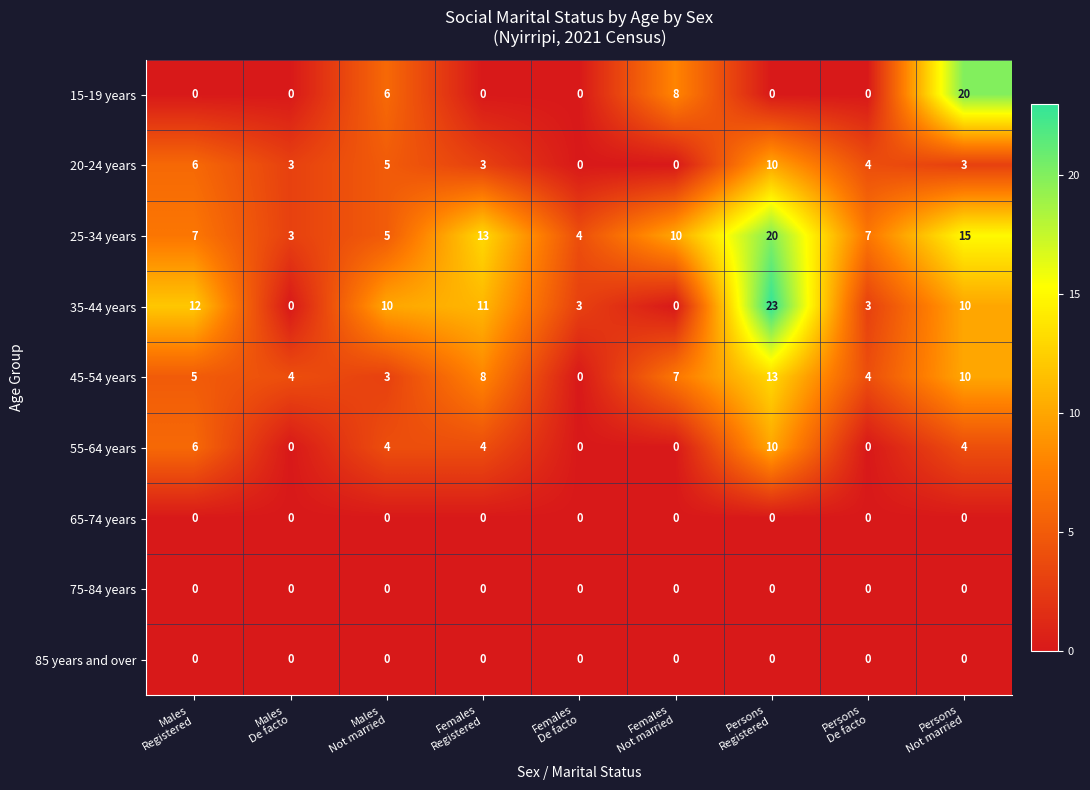

What is the difference between the maximum and minimum values in the 45-54 years series?

13